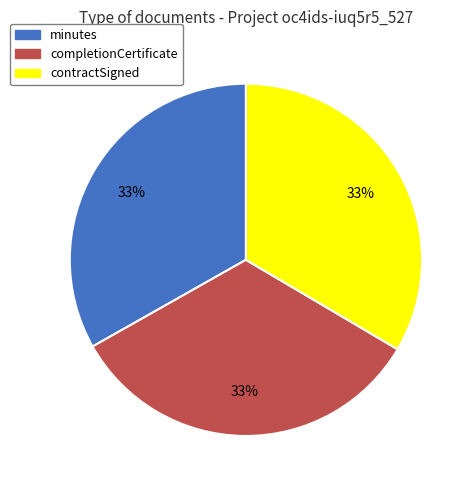

True or false: contractSigned accounts for 19% of the total.

False